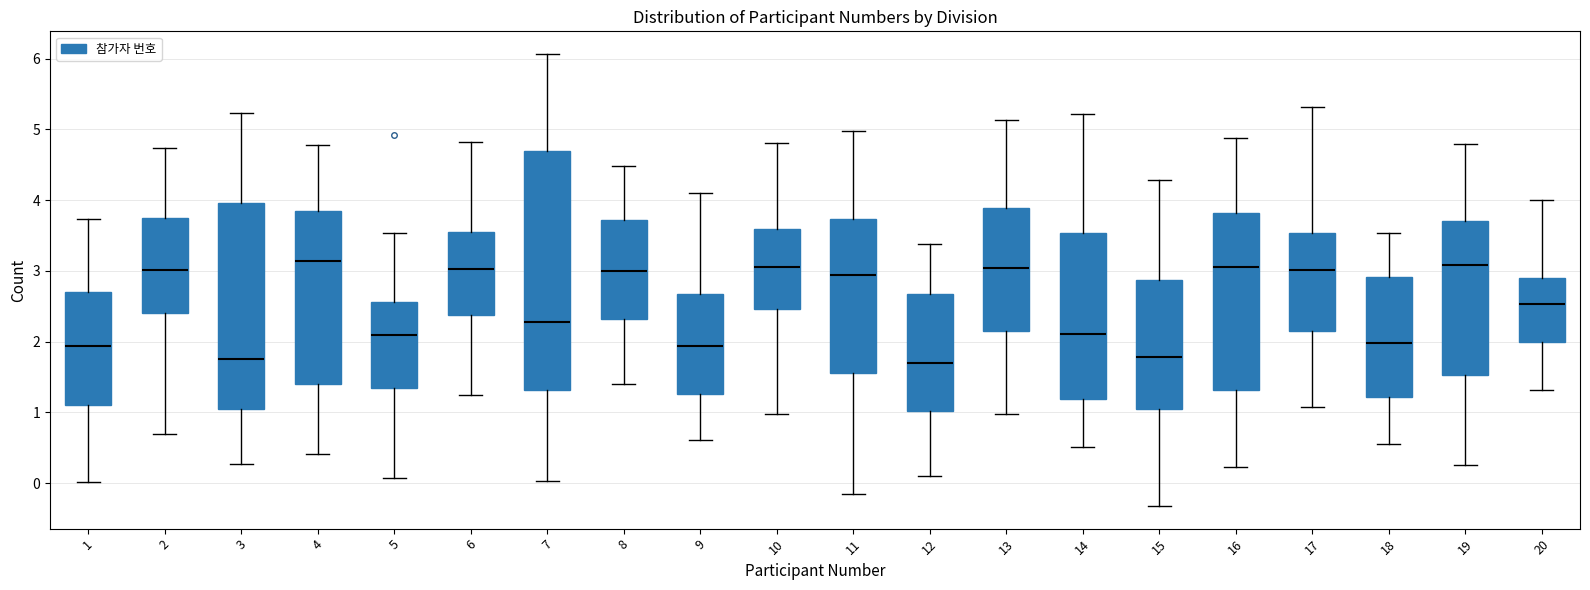

Reading left to right, transcribe this box plot: for each box, give where its median line is, the range the box spans, and where its two whiskers end, as read against the y-axis. The values are not printed on the chart, so give them approximately, as read against the axis.

1: median 1.9, box 1.1 to 2.7, whiskers 0.0 to 3.7
2: median 3.0, box 2.4 to 3.7, whiskers 0.7 to 4.7
3: median 1.7, box 1.0 to 4.0, whiskers 0.3 to 5.2
4: median 3.1, box 1.4 to 3.8, whiskers 0.4 to 4.8
5: median 2.1, box 1.3 to 2.6, whiskers 0.1 to 3.5
6: median 3.0, box 2.4 to 3.5, whiskers 1.2 to 4.8
7: median 2.3, box 1.3 to 4.7, whiskers 0.0 to 6.1
8: median 3.0, box 2.3 to 3.7, whiskers 1.4 to 4.5
9: median 1.9, box 1.3 to 2.7, whiskers 0.6 to 4.1
10: median 3.1, box 2.5 to 3.6, whiskers 1.0 to 4.8
11: median 2.9, box 1.6 to 3.7, whiskers -0.2 to 5.0
12: median 1.7, box 1.0 to 2.7, whiskers 0.1 to 3.4
13: median 3.0, box 2.1 to 3.9, whiskers 1.0 to 5.1
14: median 2.1, box 1.2 to 3.5, whiskers 0.5 to 5.2
15: median 1.8, box 1.1 to 2.9, whiskers -0.3 to 4.3
16: median 3.1, box 1.3 to 3.8, whiskers 0.2 to 4.9
17: median 3.0, box 2.1 to 3.5, whiskers 1.1 to 5.3
18: median 2.0, box 1.2 to 2.9, whiskers 0.6 to 3.5
19: median 3.1, box 1.5 to 3.7, whiskers 0.3 to 4.8
20: median 2.5, box 2.0 to 2.9, whiskers 1.3 to 4.0